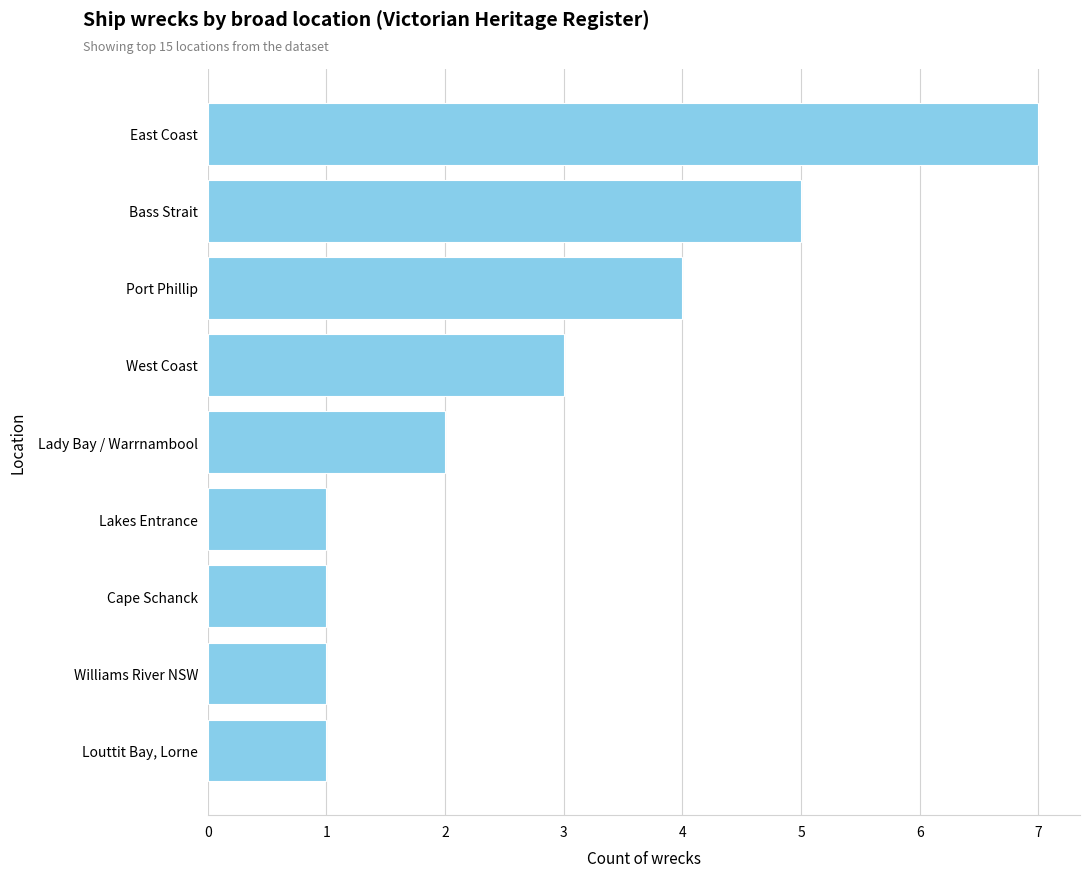

What is the difference between the second highest and second lowest values?

4